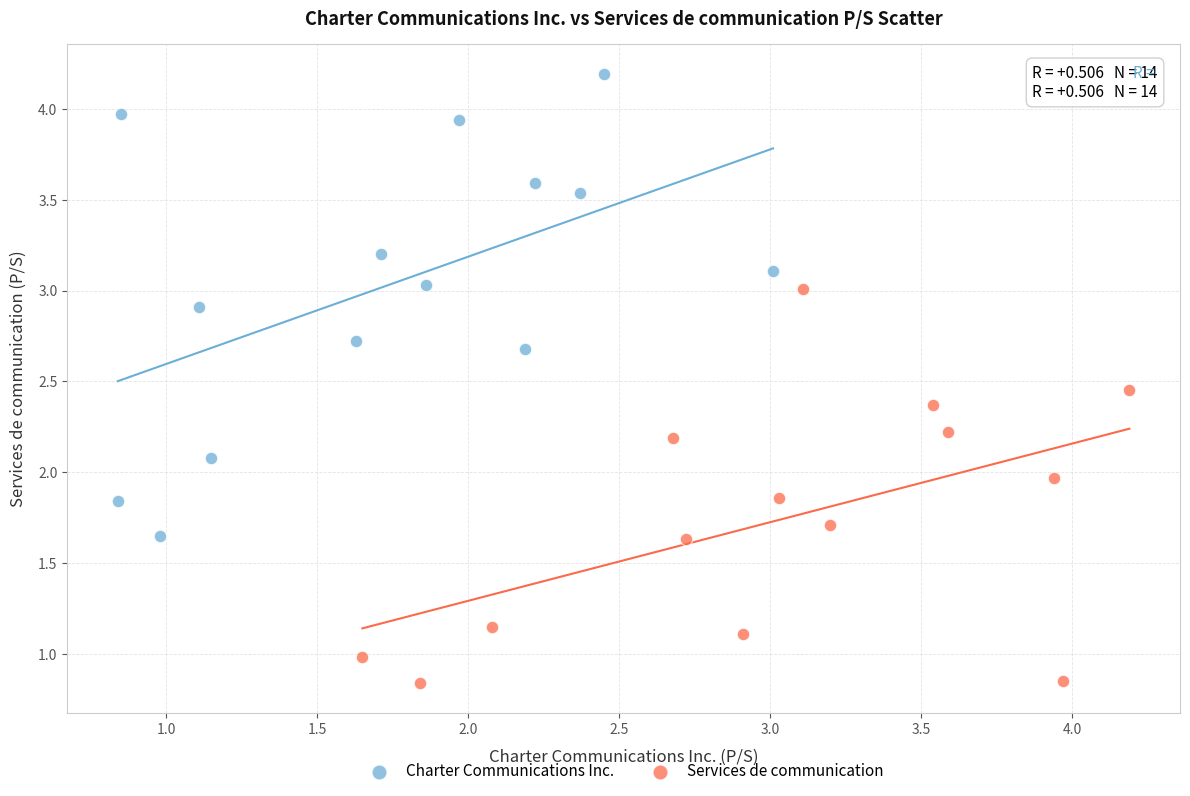

Which series has the widest spread of Y values?

Charter Communications Inc.